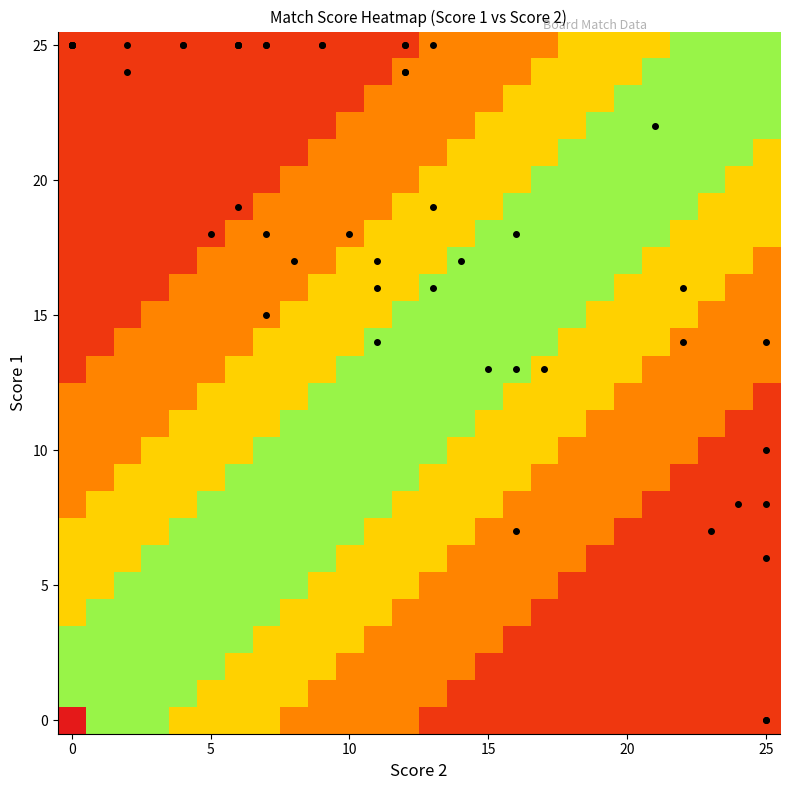

Which has a higher value, 25 or 13?

25